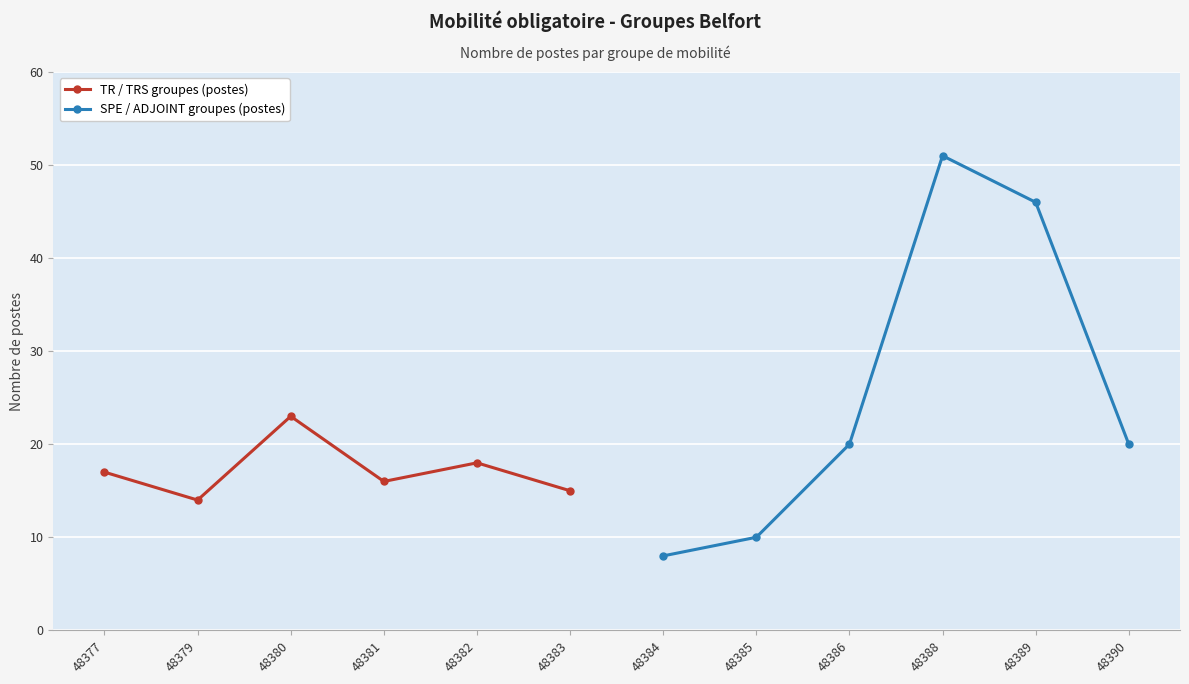

Is it true that TR / TRS groupes (postes) equals 17 at 48377?

True